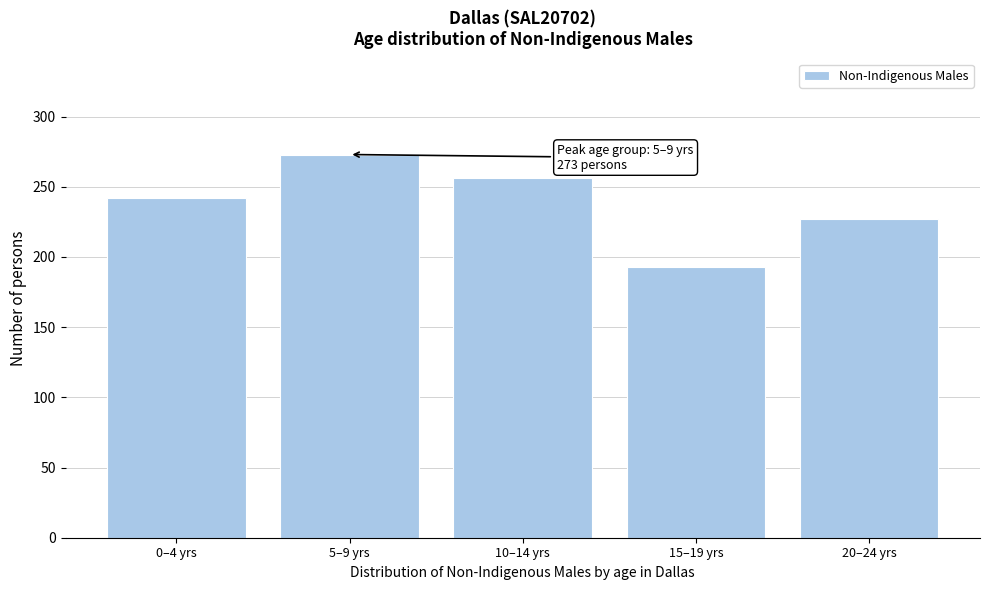

Reading left to right, transcribe all the data shown in this chart.

242	273	256	193	227